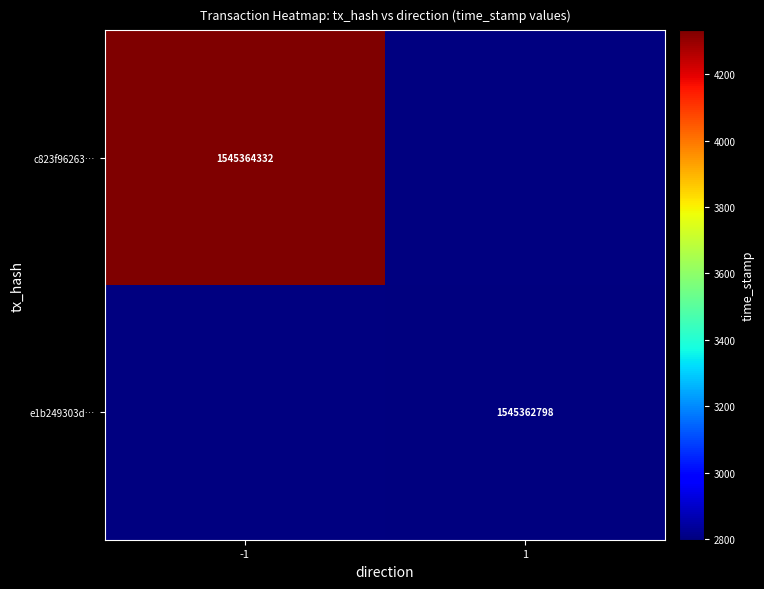

What is the difference between the maximum and minimum values in the e1b249303df6d09fedd0abcd83d0f064ca706f1 series?

1545362797